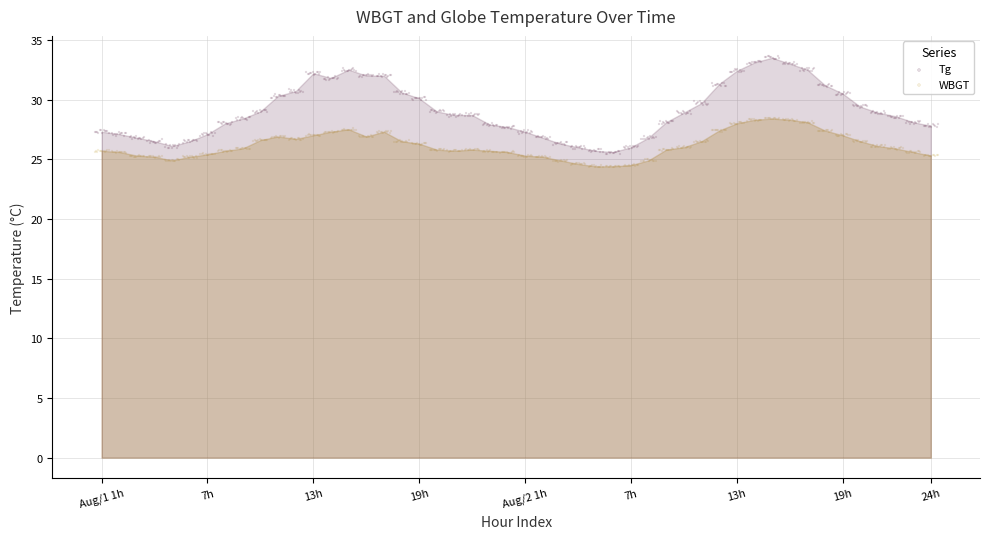

Which series has the largest total across all categories?

Tg